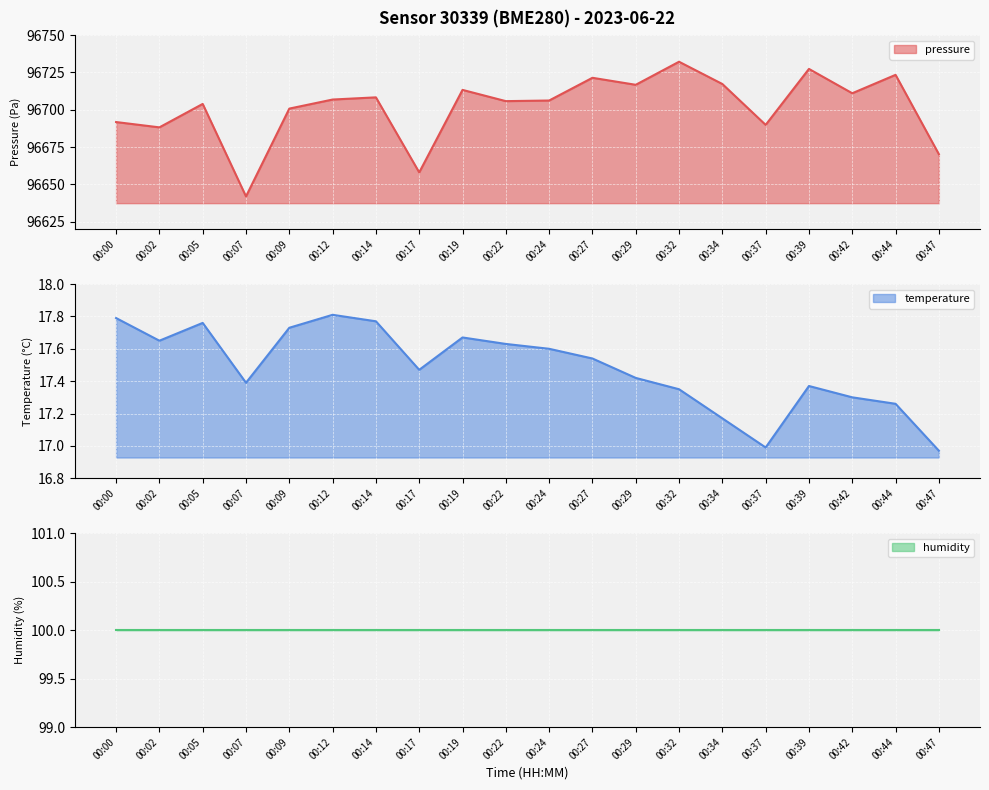

At which category is the sum across all series the highest?

00:32